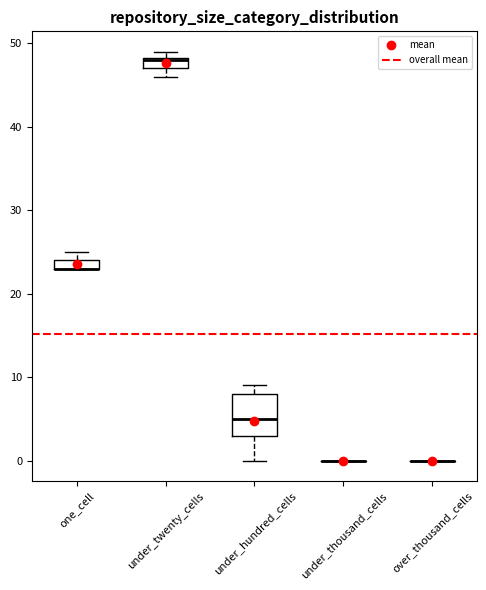

Which box is the tallest, from its lower edge to its upper edge?

under_hundred_cells